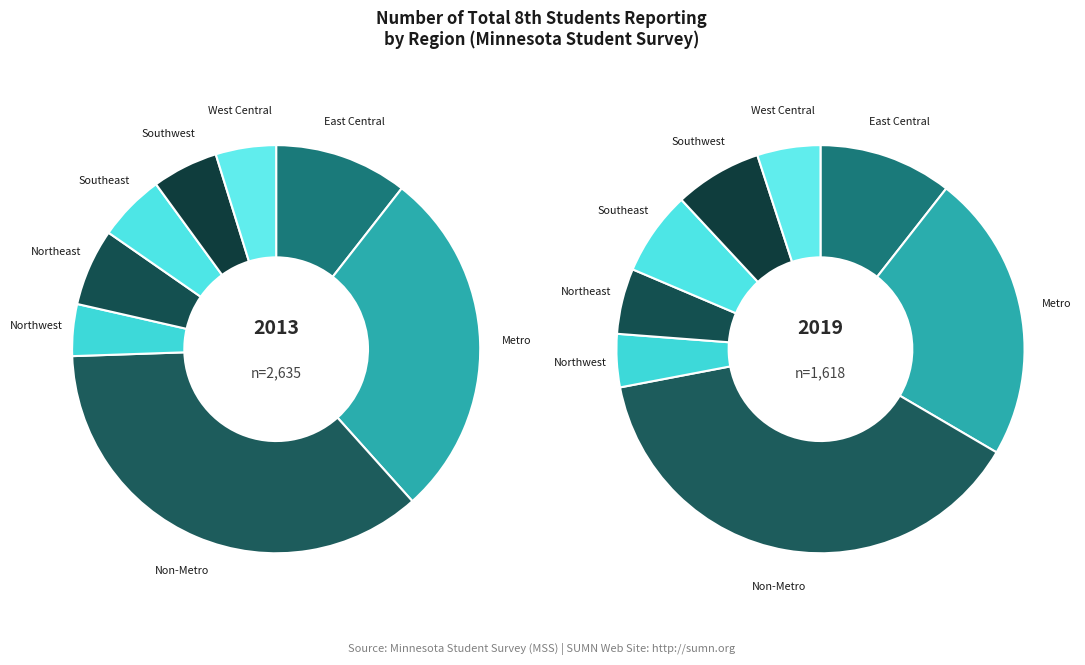

The values_2019 slice represents 23% of the pie. True or false?

True